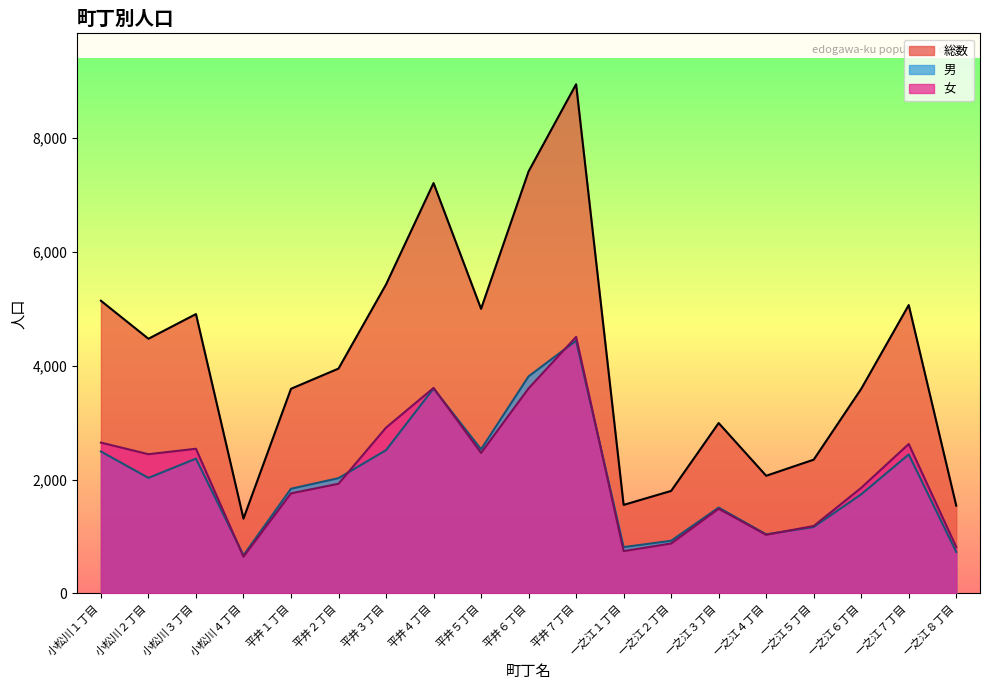

List the series in order of their peak value, lowest first.

男, 女, 総数